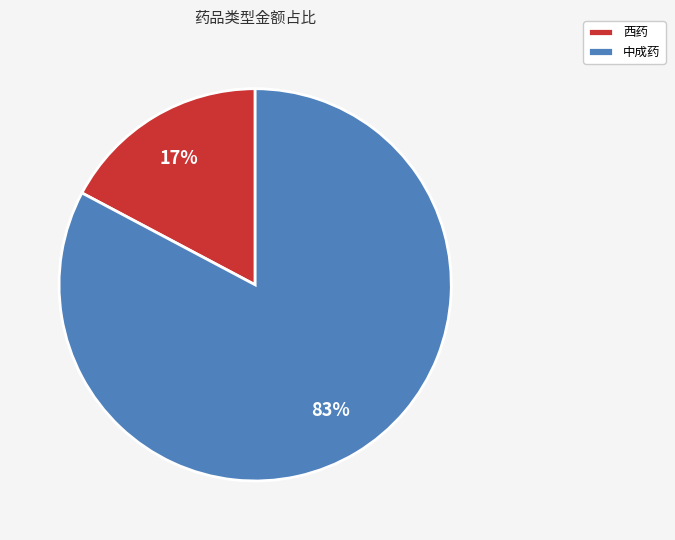

Is there a majority slice in this chart?

Yes